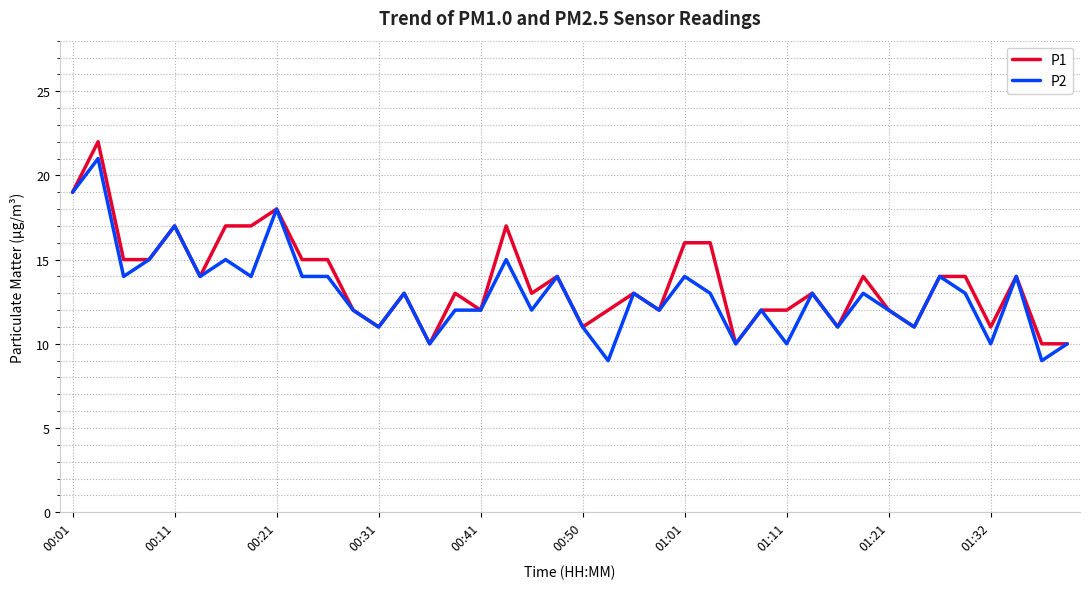

Does the chart display data point markers on the line(s)?

No